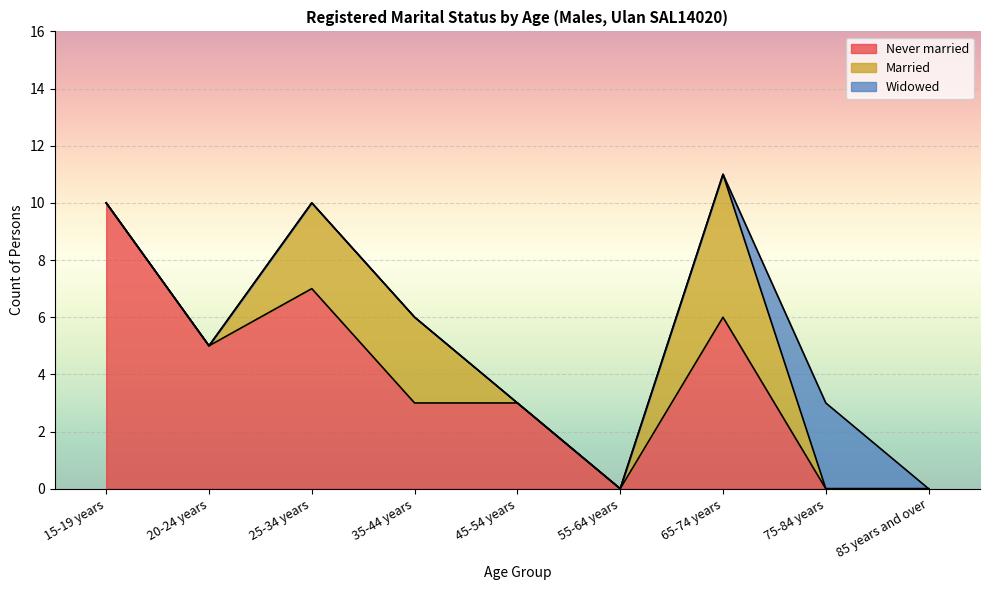

List the series in order of their peak value, highest first.

Never married, Married, Widowed